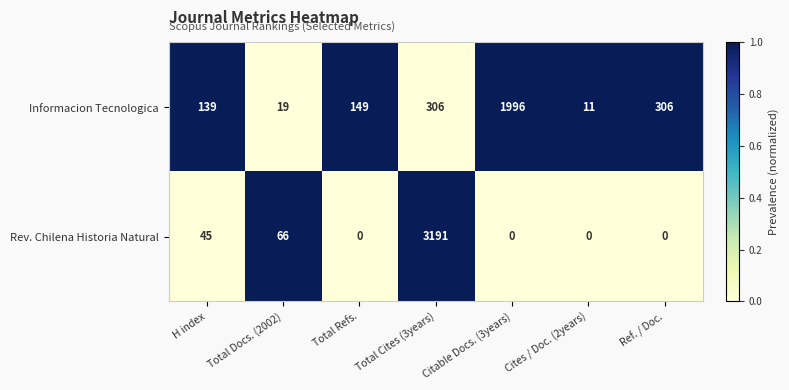

Between Total Refs. and Total Cites (3years), which series saw the biggest shift?

Rev. Chilena Historia Natural